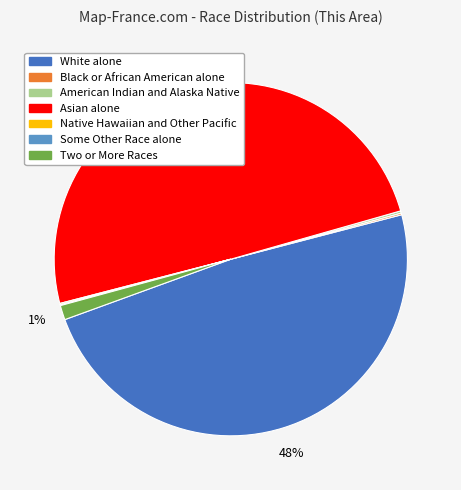

The Asian alone slice represents 55% of the pie. True or false?

False